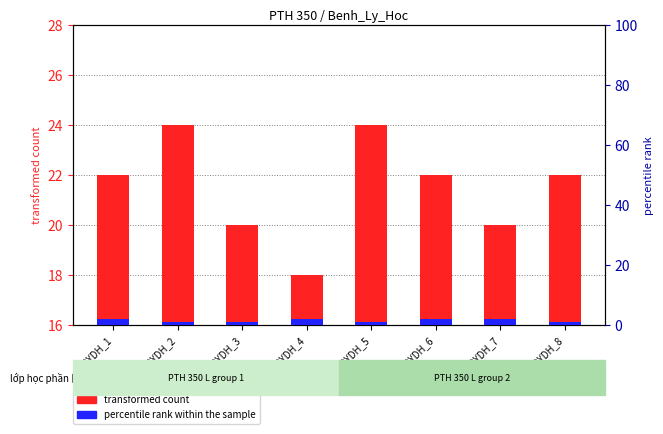

What is the sum of all percentile rank within the sample values?

12